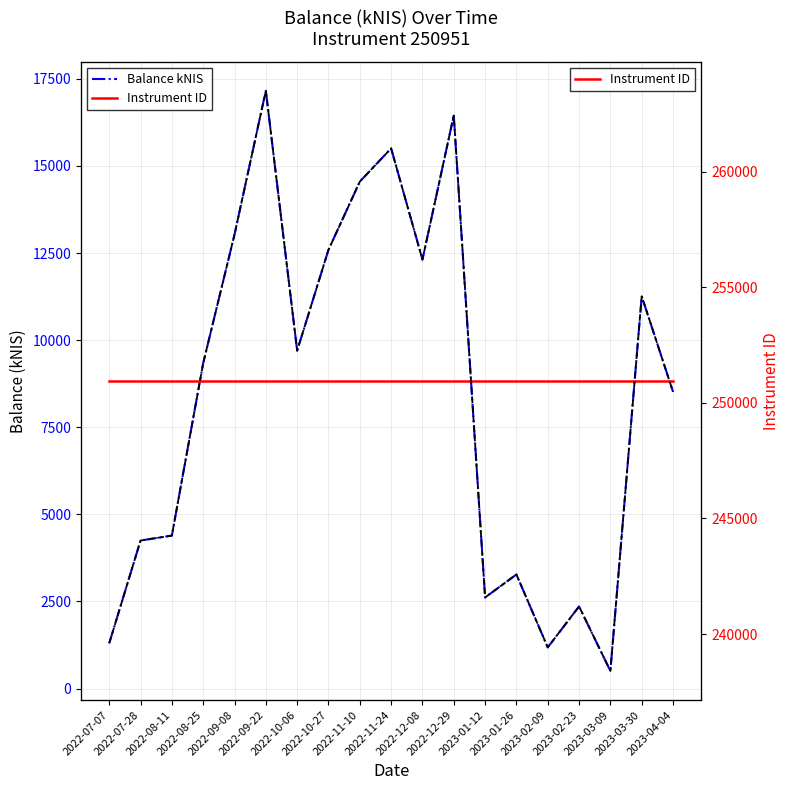

How many lines are shown in the chart?

3